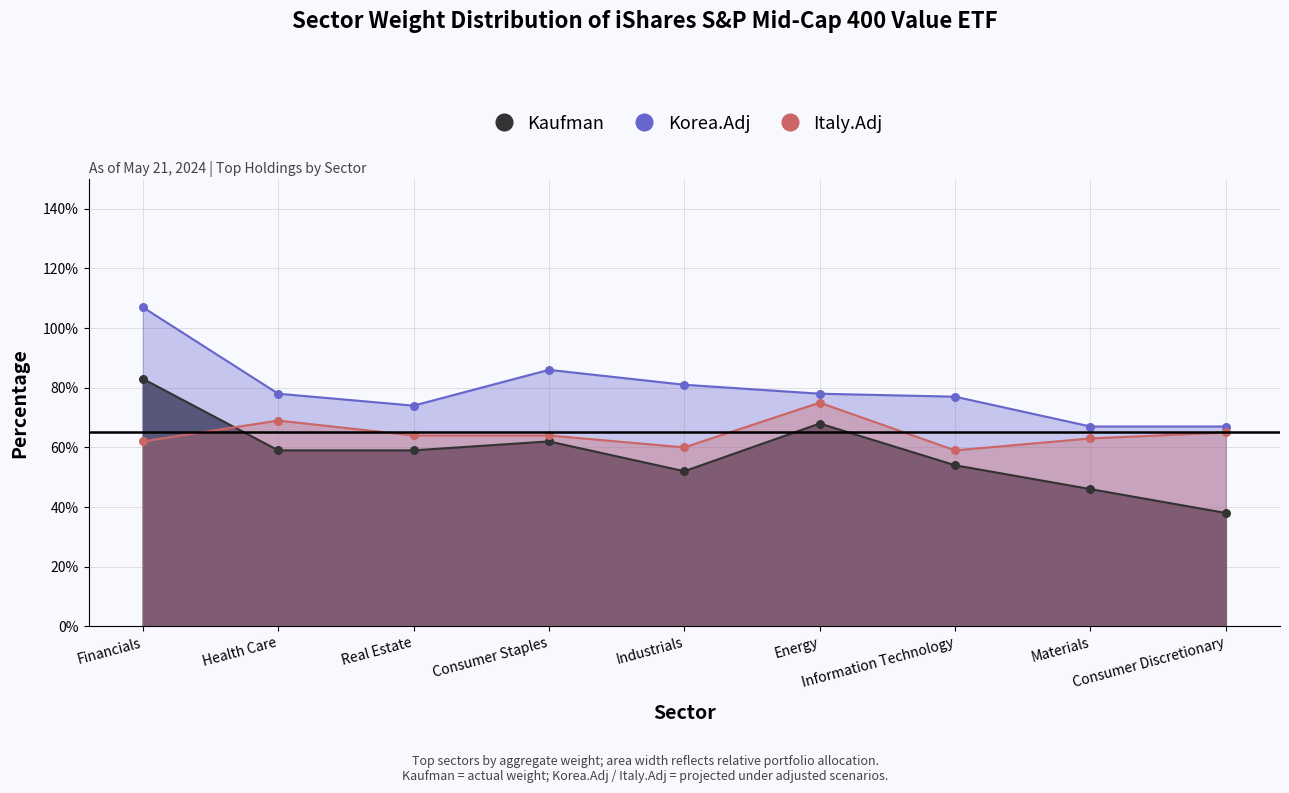

At which category is the sum across all series the highest?

Financials